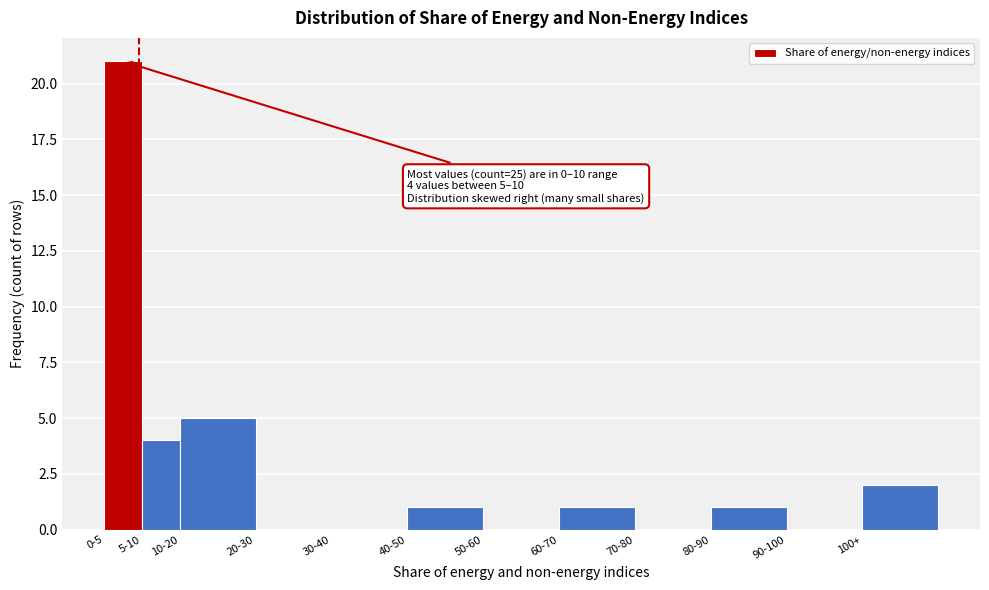

Reading right to left, what are all the values shown in this chart?

100+=2	90-100=0	80-90=1	70-80=0	60-70=1	50-60=0	40-50=1	30-40=0	20-30=0	10-20=5	5-10=4	0-5=21